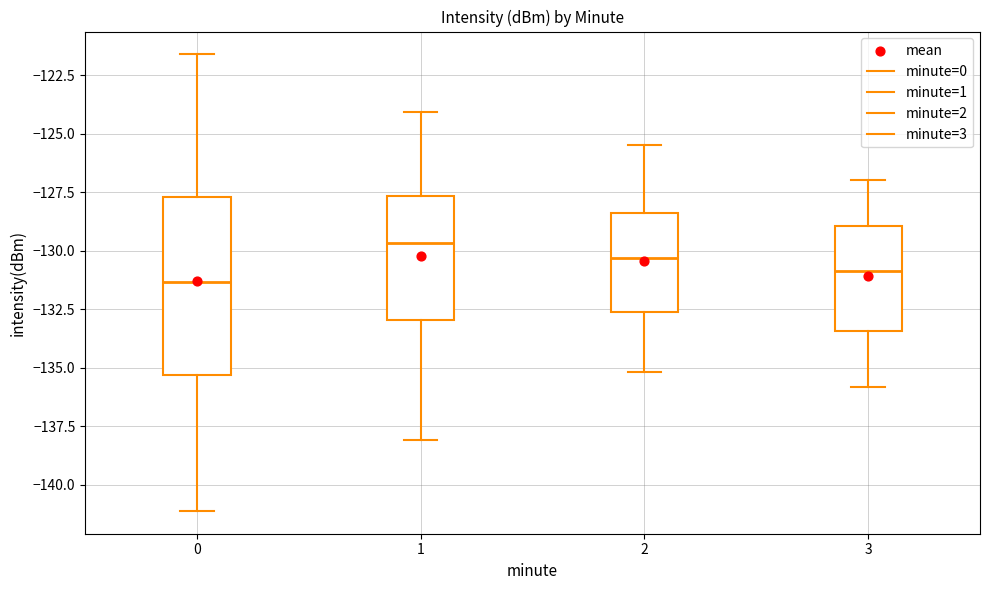

Reading left to right, transcribe this box plot: for each box, give where its median line is, the range the box spans, and where its two whiskers end, as read against the y-axis. The values are not printed on the chart, so give them approximately, as read against the axis.

0: median -131.5, box -135.5 to -127.5, whiskers -141.0 to -121.5
1: median -129.5, box -133.0 to -127.5, whiskers -138.0 to -124.0
2: median -130.5, box -132.5 to -128.5, whiskers -135.0 to -125.5
3: median -131.0, box -133.5 to -129.0, whiskers -136.0 to -127.0